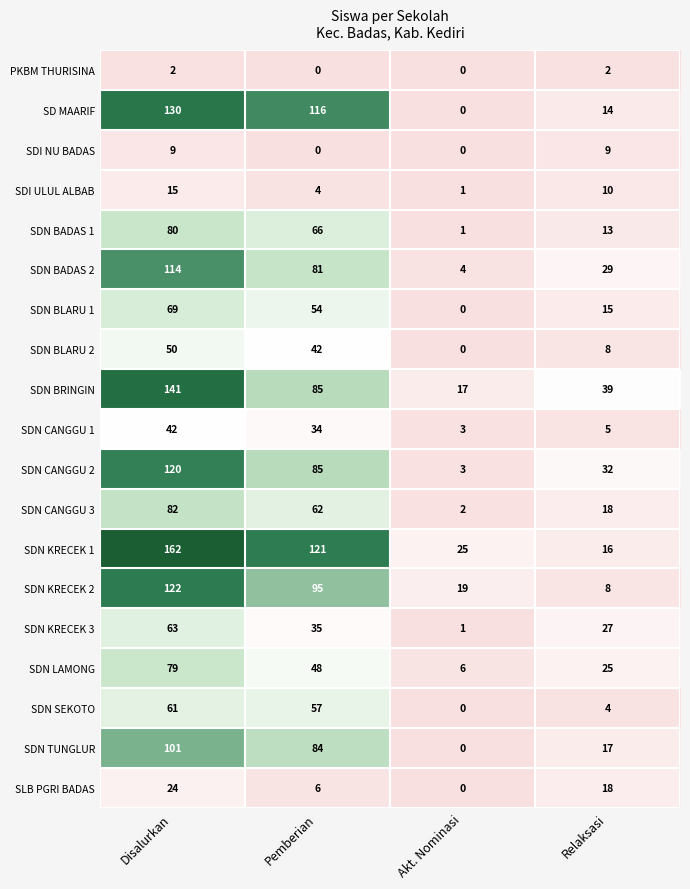

At which label is SDN KRECEK 2 closest to 65?

Pemberian